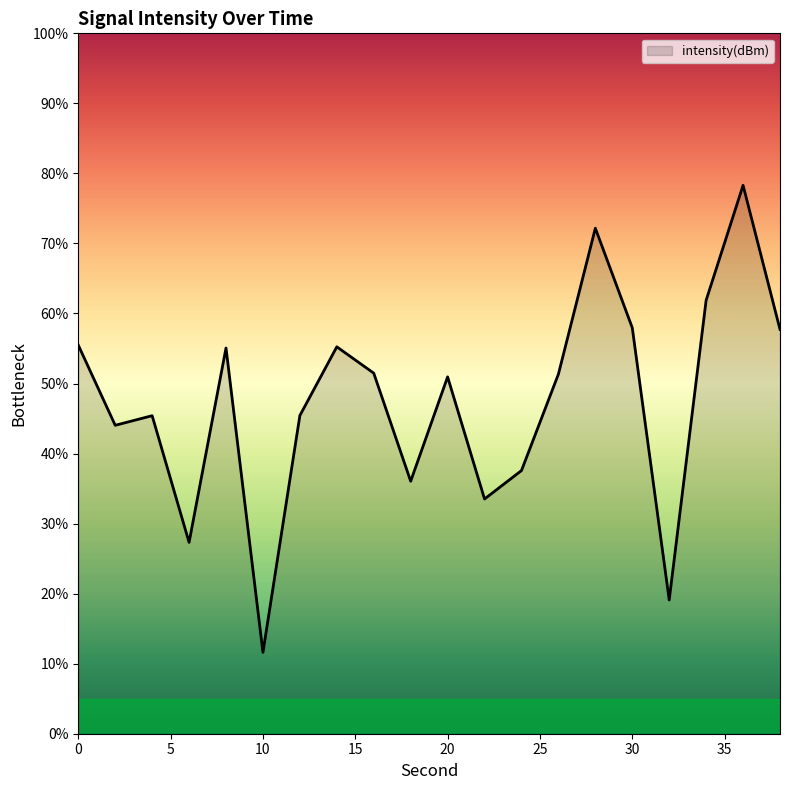

What is the maximum value shown in the chart?

78.3